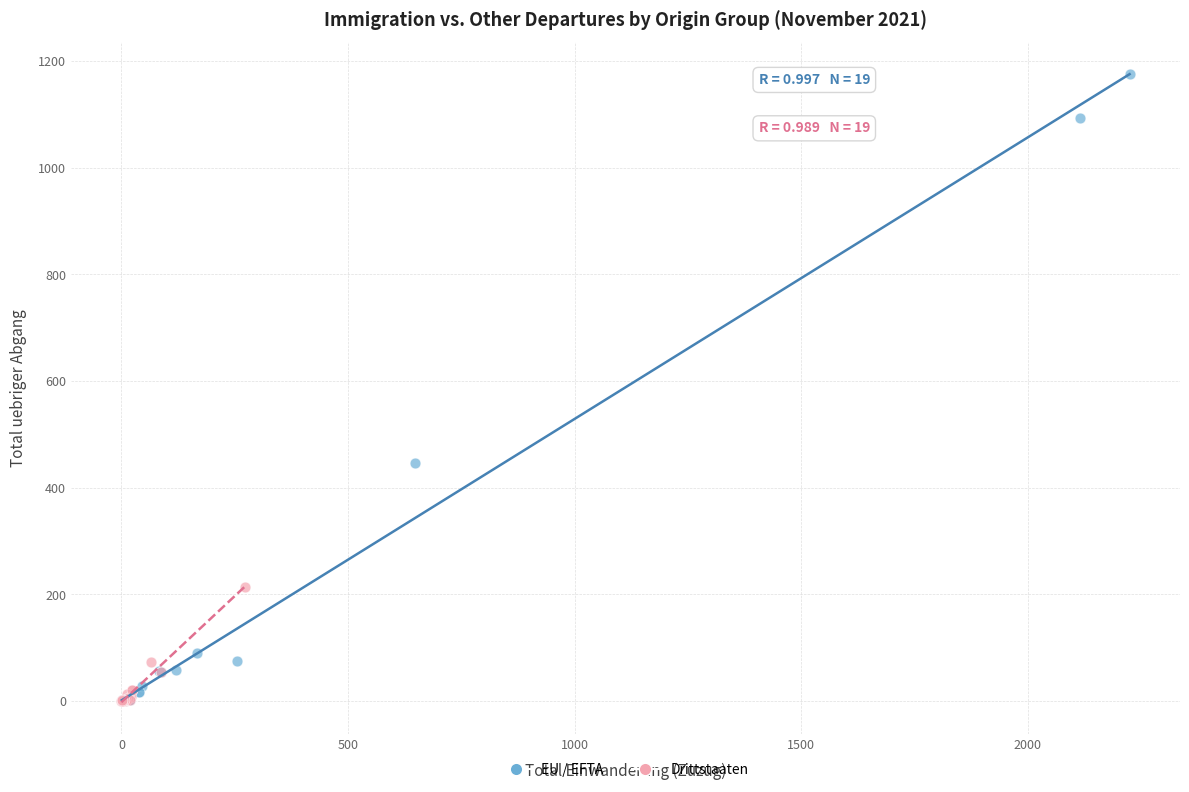

What are all the series names shown in the legend?

EU / EFTA, Drittstaaten